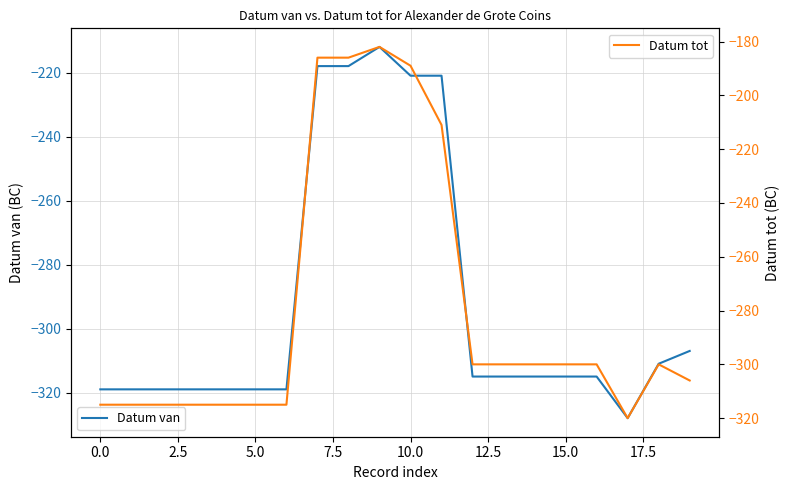

The Datum tot series shows -501 at 14. True or false?

False